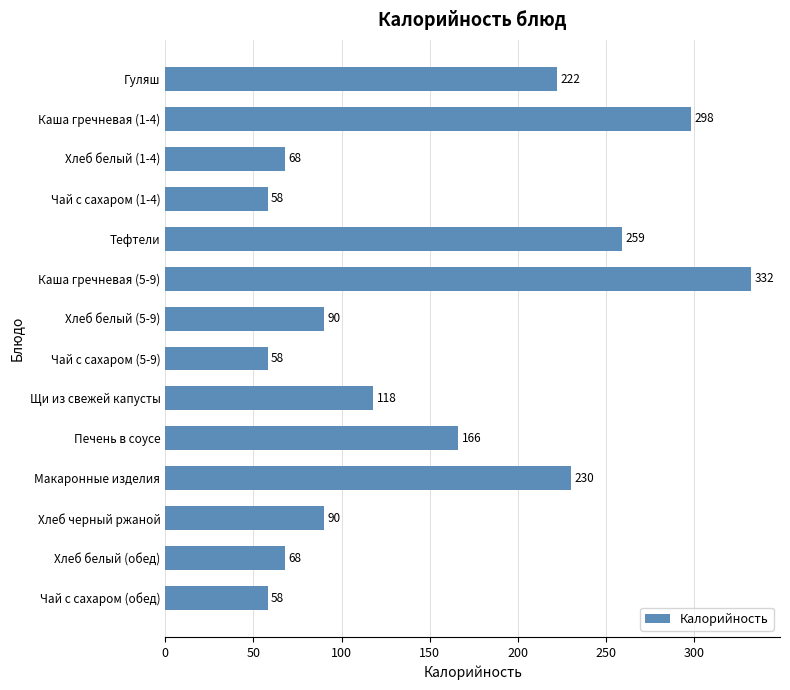

How many bars are there in total?

14